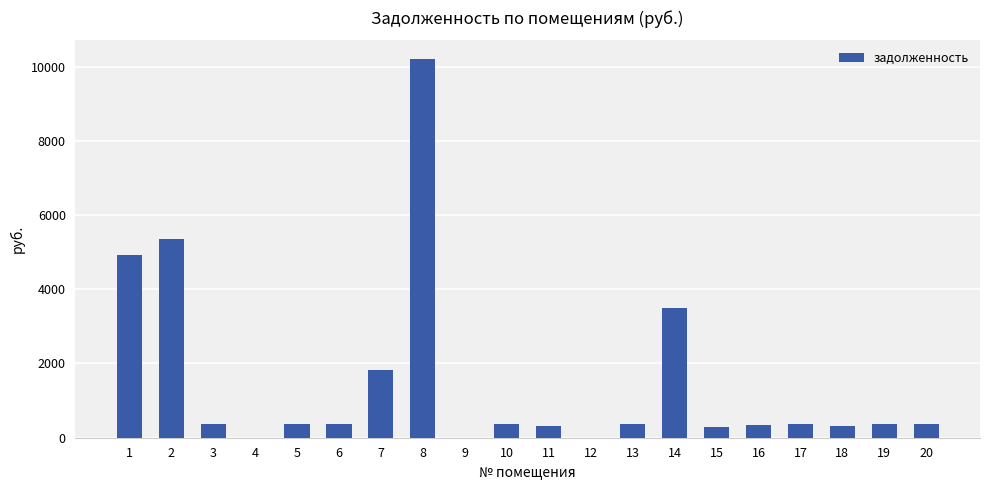

Approximately how many times larger is the value at 14 compared to 11?

10.7